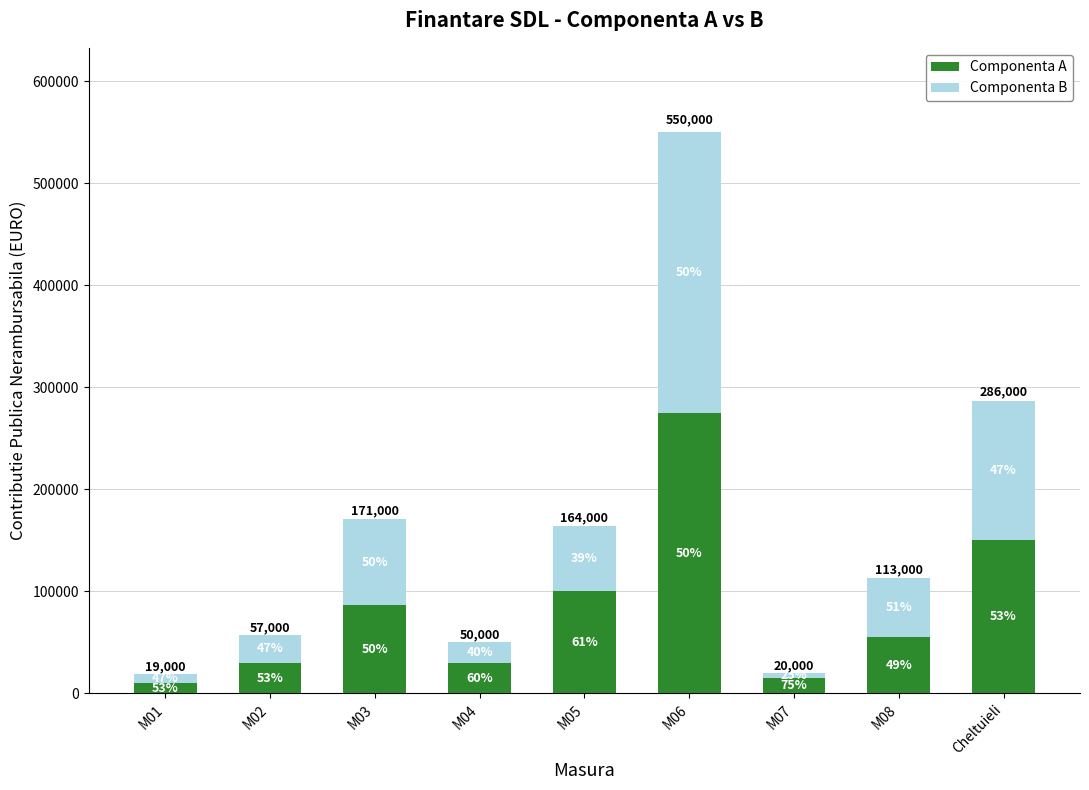

Rank the series by their average value, from lowest to highest.

Componenta B, Componenta A